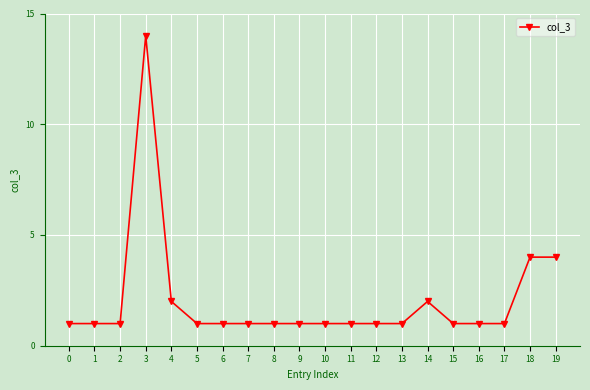

How many lines are shown in the chart?

1